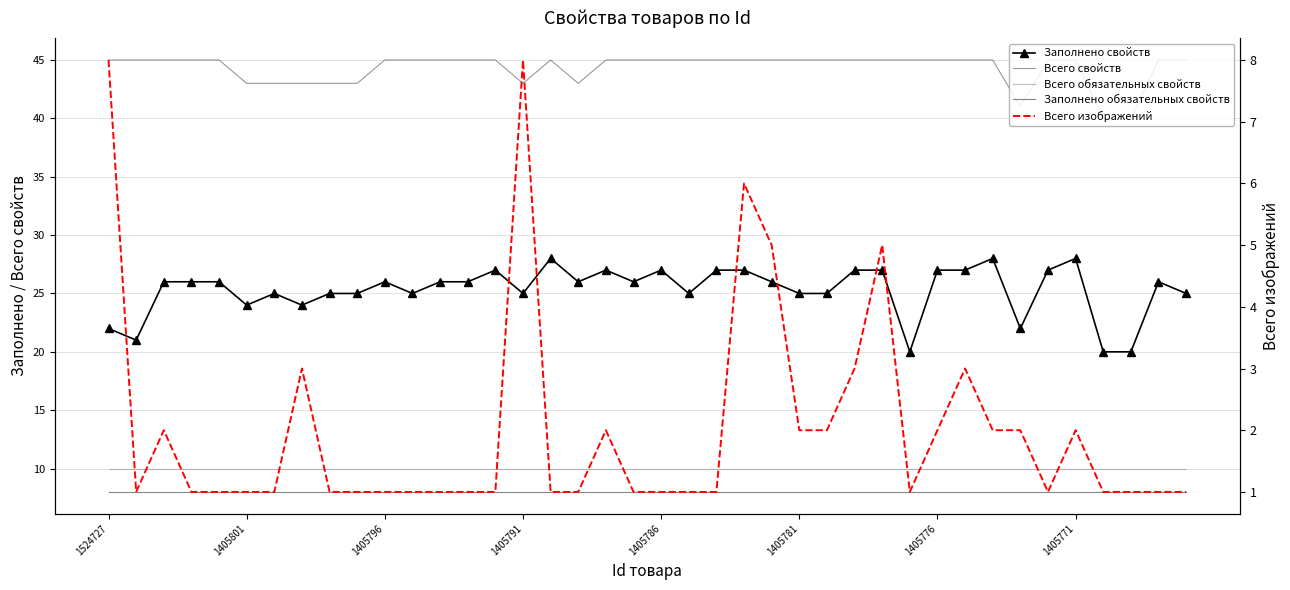

Is it true that Всего изображений equals 4 at 1524727?

False